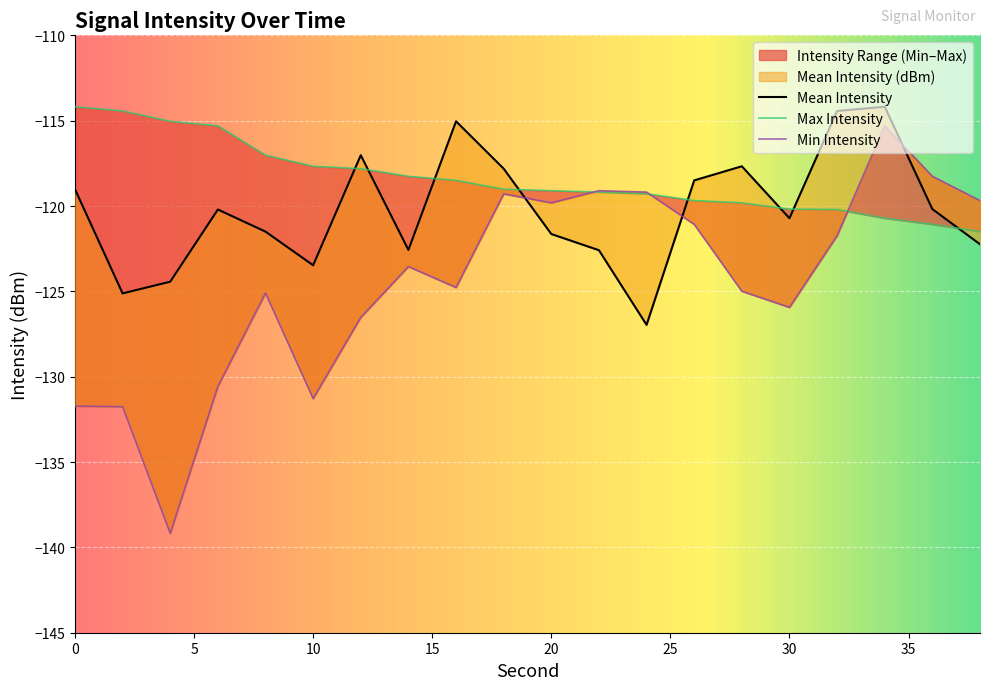

Rank the categories by Max Intensity (dBm) value from lowest to highest.

38, 36, 34, 32, 30, 28, 26, 24, 22, 20, 18, 16, 14, 12, 10, 8, 6, 4, 2, 0